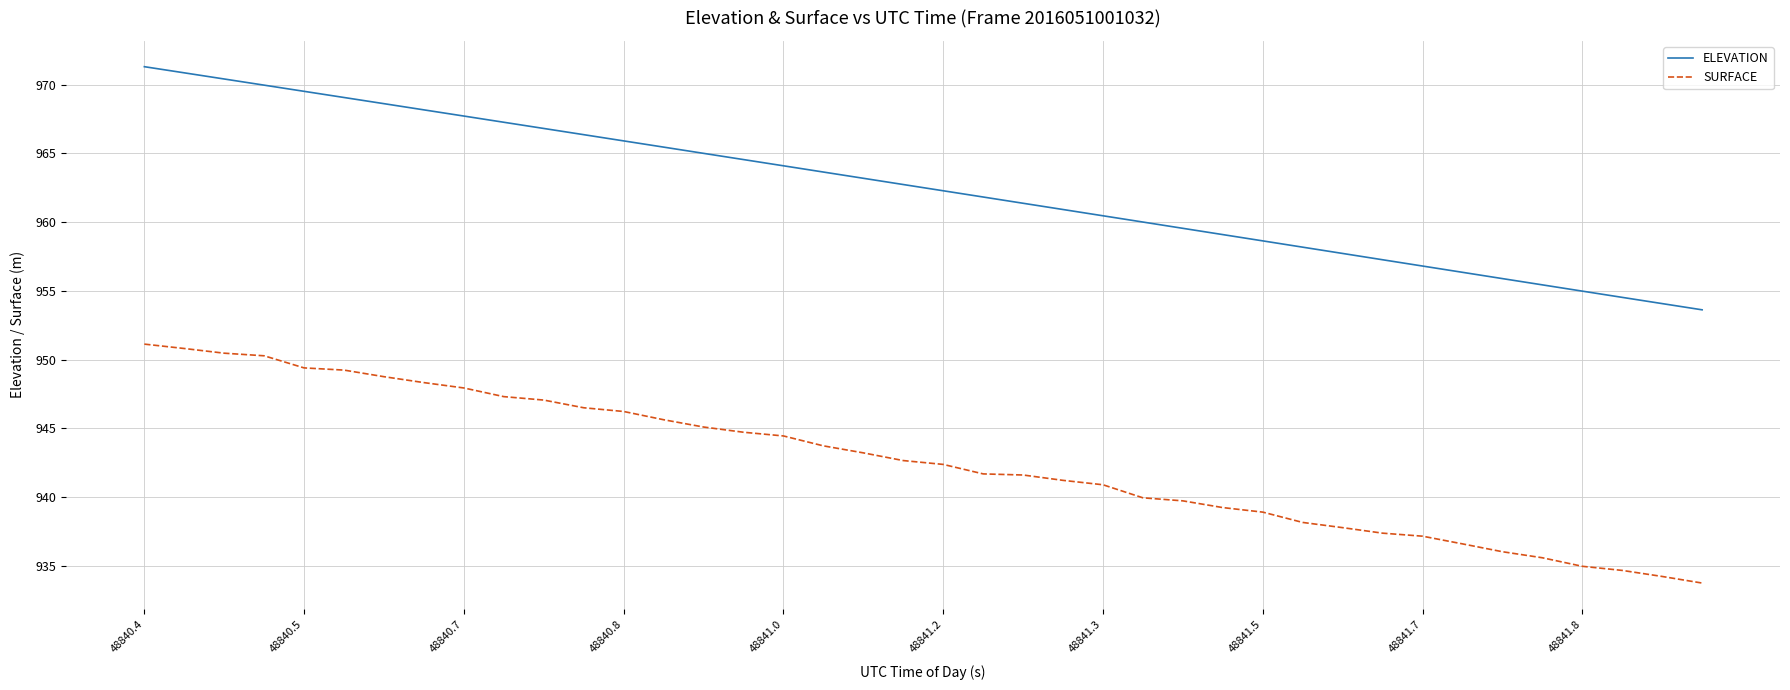

What is the sum of all ELEVATION values?

38499.3